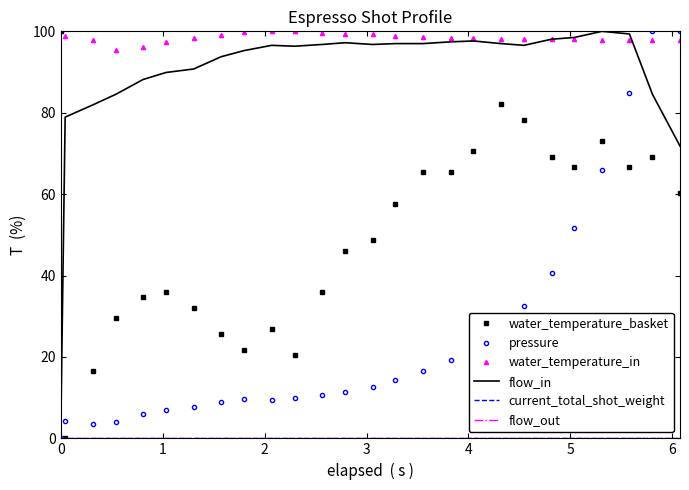

True or false: flow_out and water_temperature_in cross at least once.

False